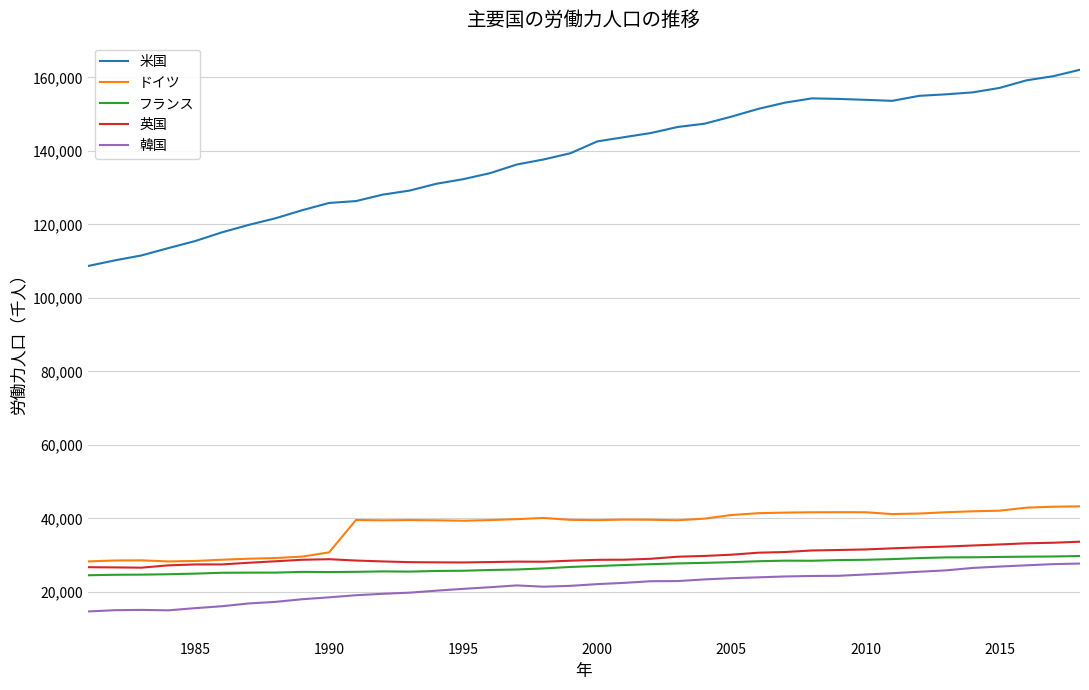

Which series has the widest spread of values?

米国